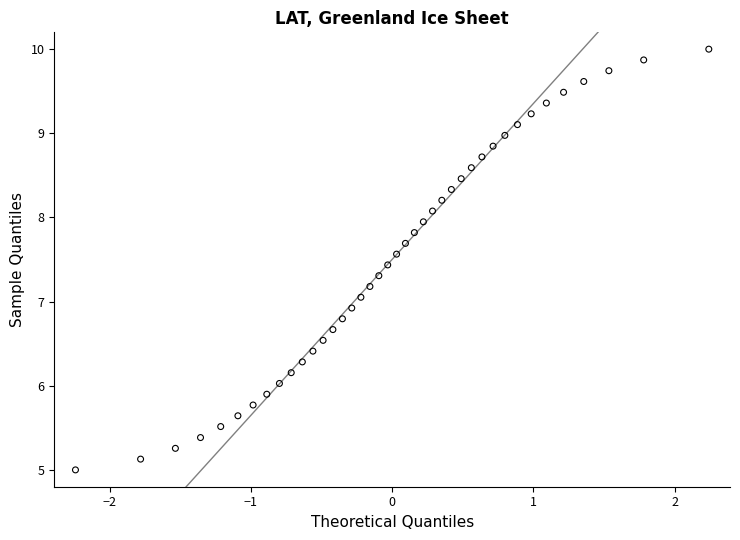

What is the range of Y values (max minus min)?

5.0